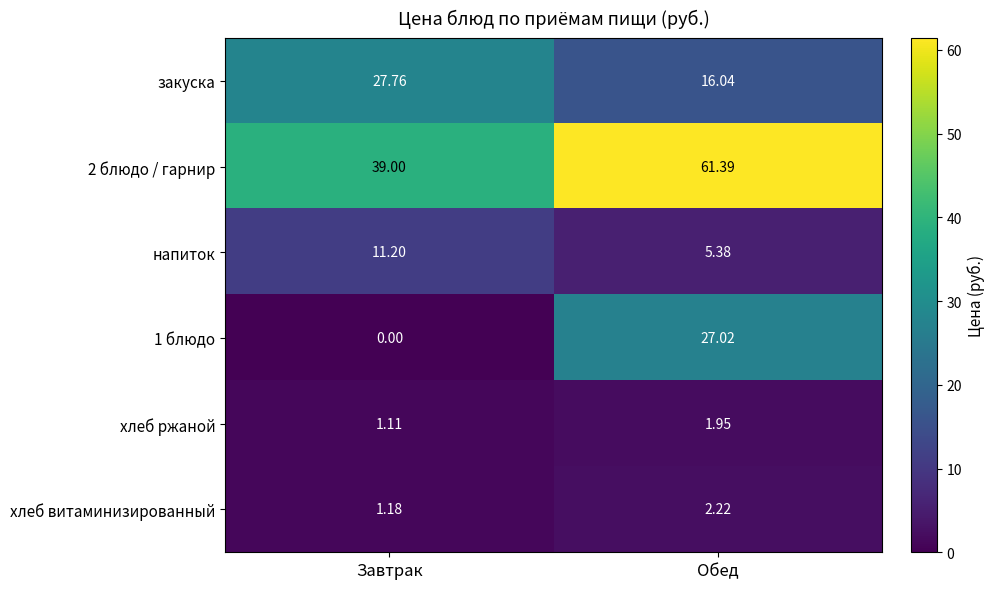

Is the value of закуска at Обед greater than the value of 2 блюдо / гарнир at Завтрак?

No